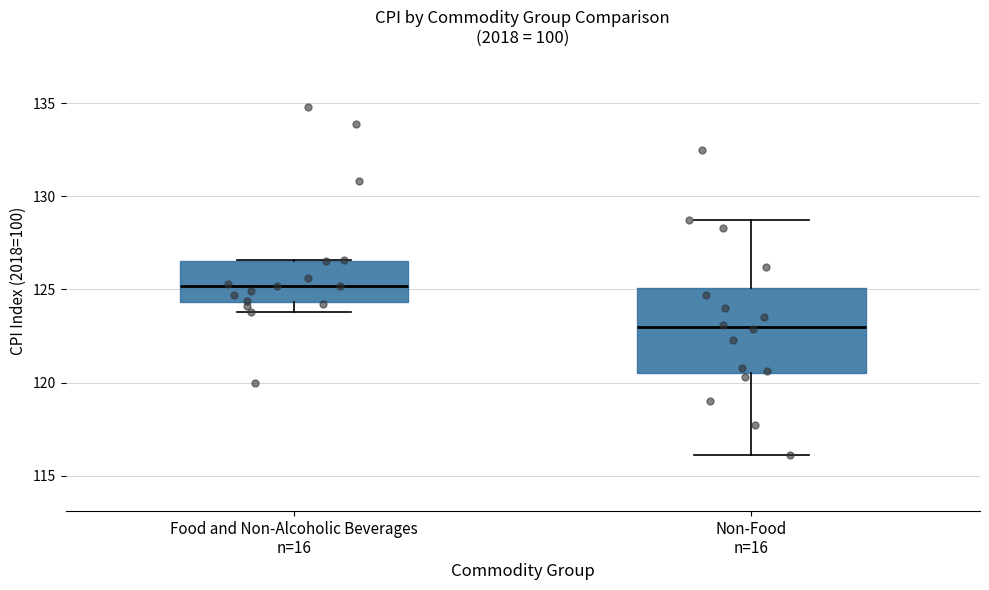

Which box has the lowest median line?

Non-Food n=16